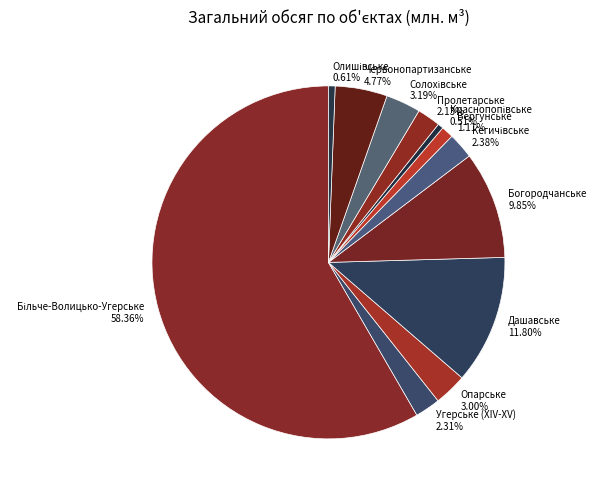

Is the sum of Червонопартизанське 4.77% and Дашавське 11.80% greater than half?

No